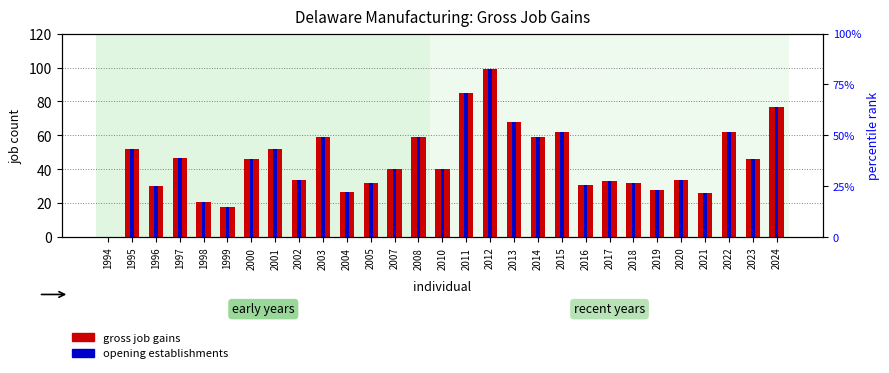

What are all the series names shown in the legend?

gross job gains, opening establishments